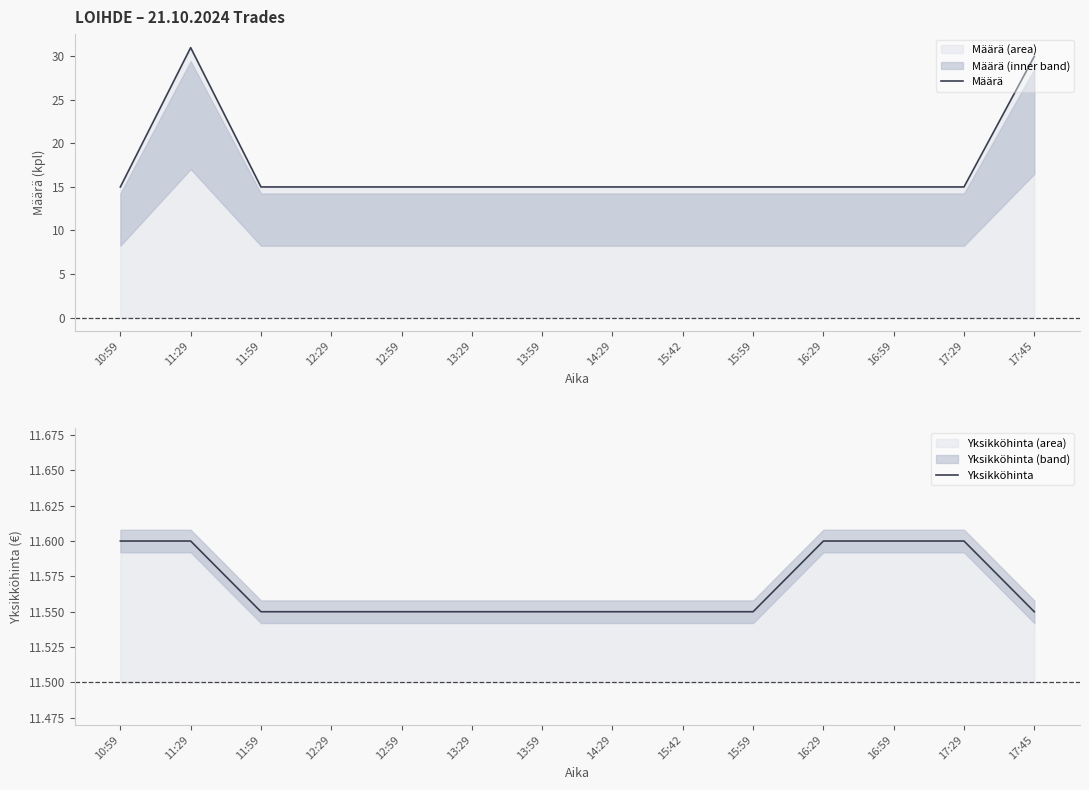

True or false: Määrä and Yksikköhinta cross at least once.

False